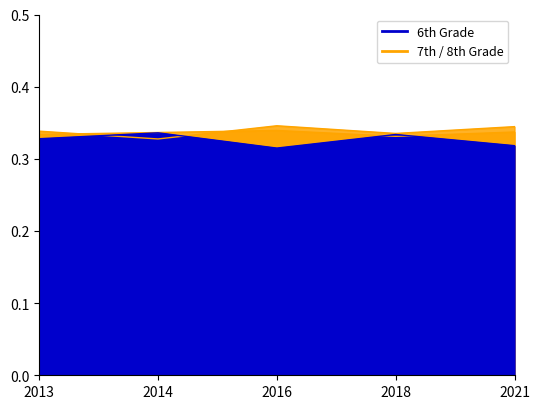

Count the 7th Grade values in the range 0 to 1.

5